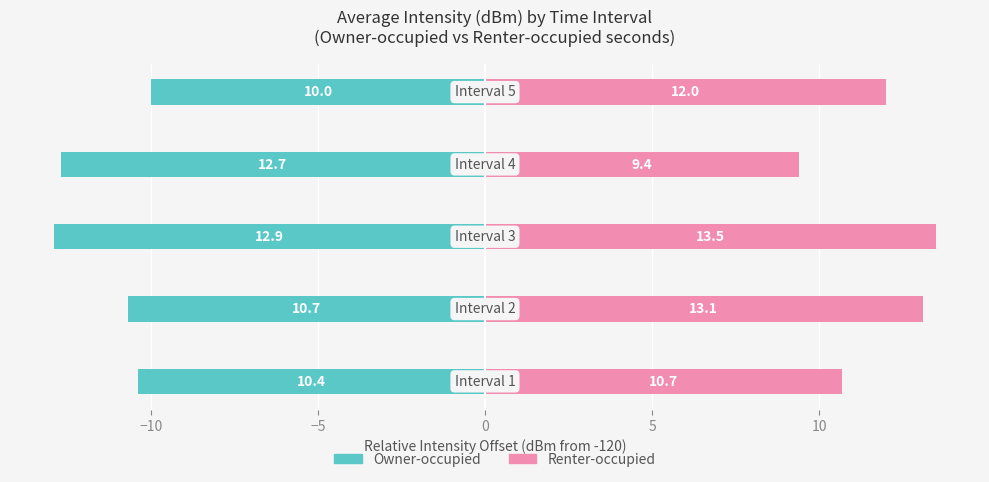

What is the average value of the Owner-occupied series?

-11.3